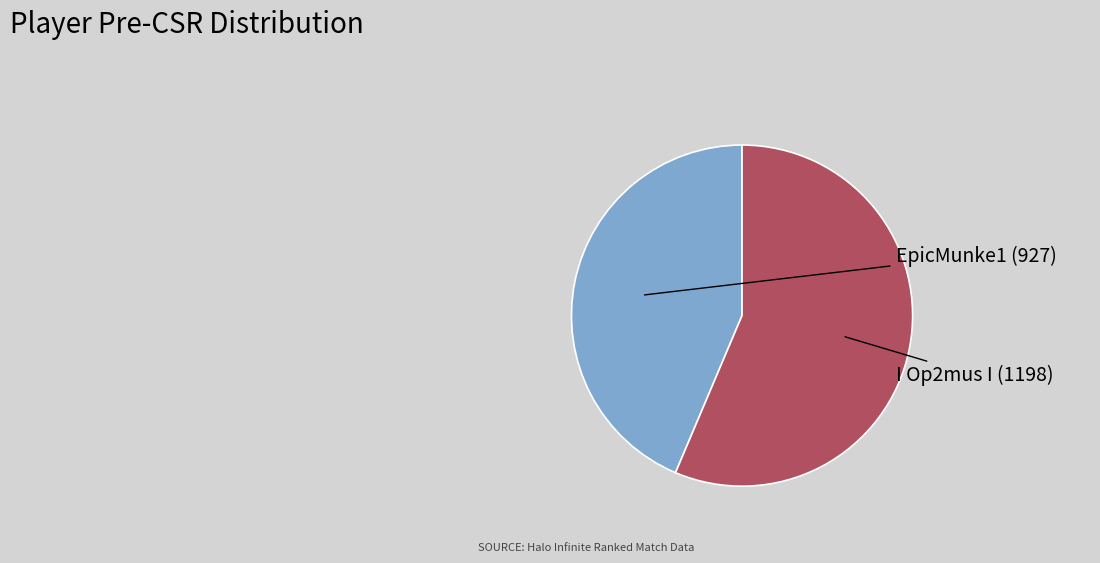

To the nearest percent, what is the difference between the largest and smallest slice percentages?

13%